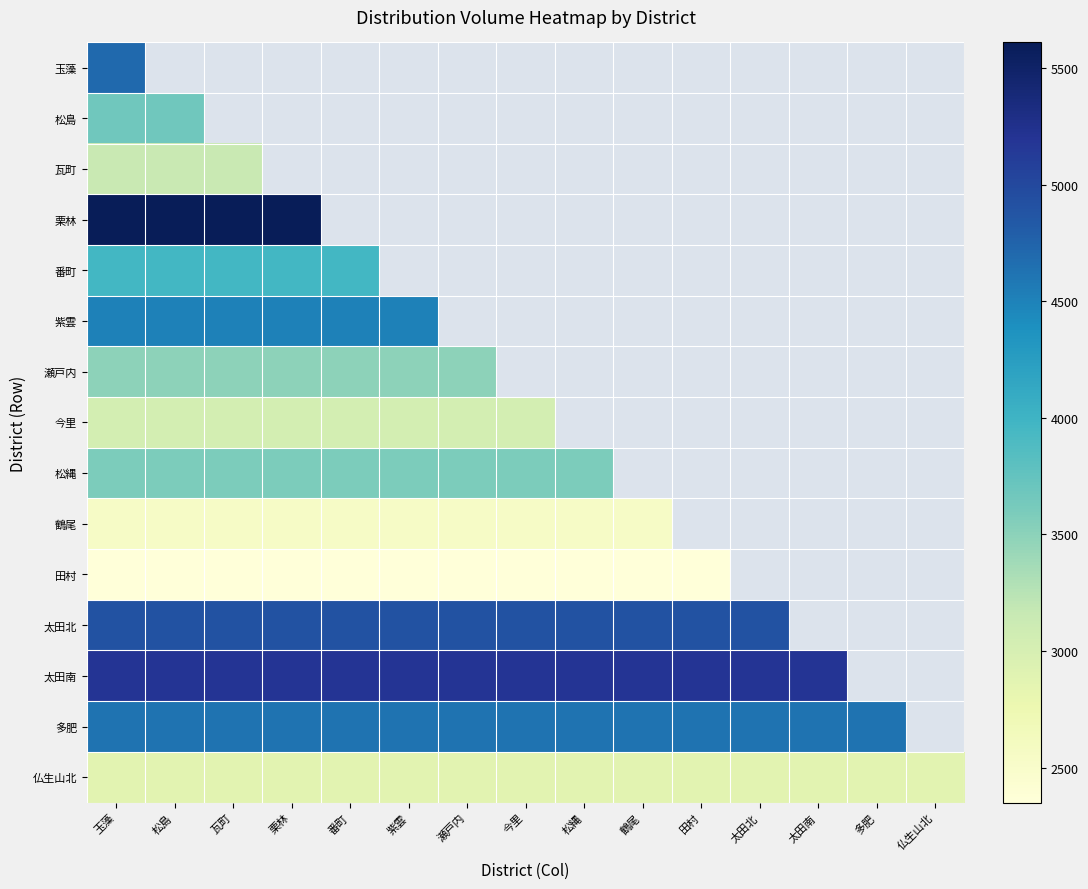

How many values in 瀬戸内 are above zero?

7